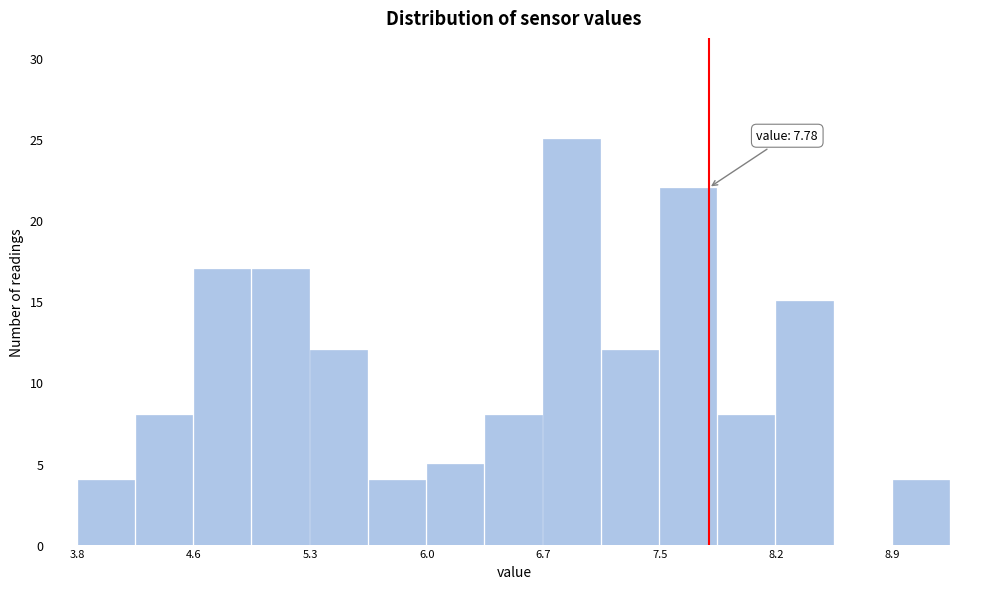

Around what value on the x-axis is the tallest bar? Give the approximate position of its centre, as read against the axis.

6.9